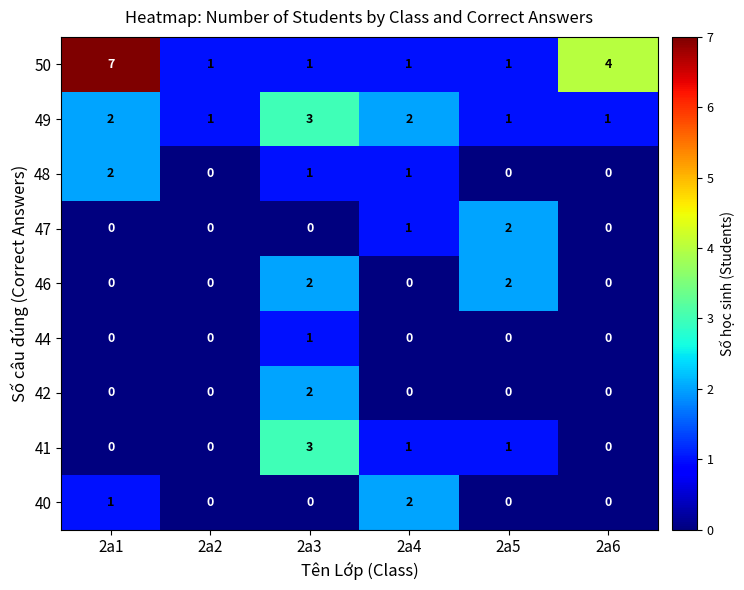

Which series has the widest spread of values?

50